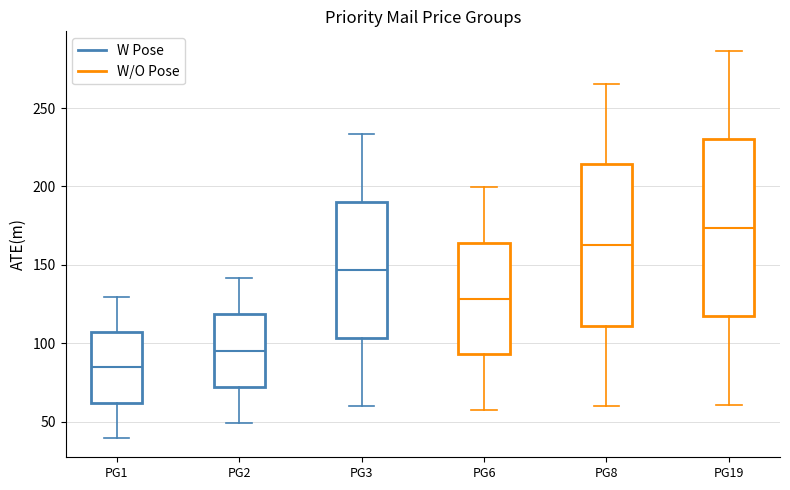

Where is the upper edge of the box for PG2 on the y-axis? The values are not printed on the chart, so give them approximately, as read against the axis.

120